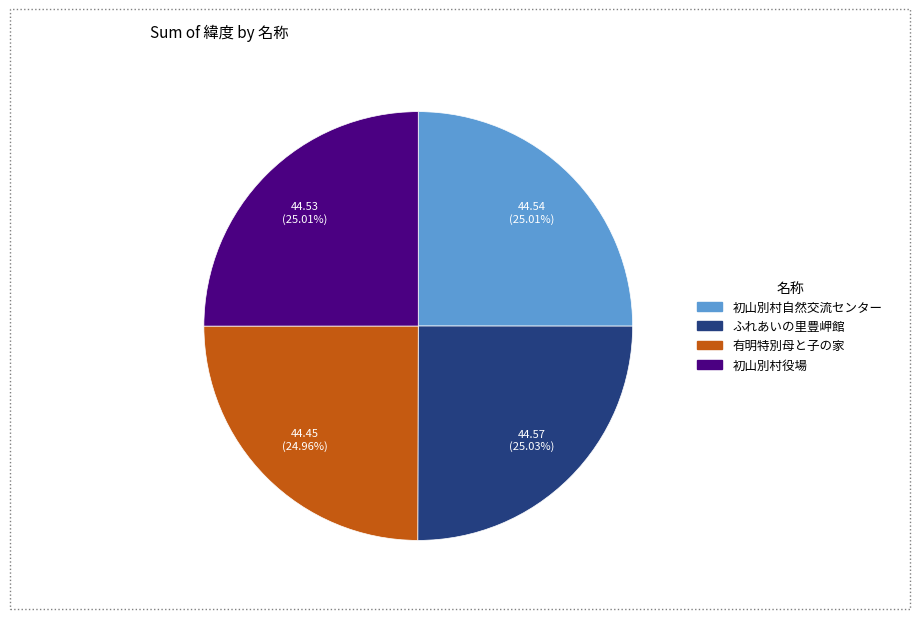

What is the ratio of the value at 初山別村役場 to the value at 初山別村自然交流センター?

1.0